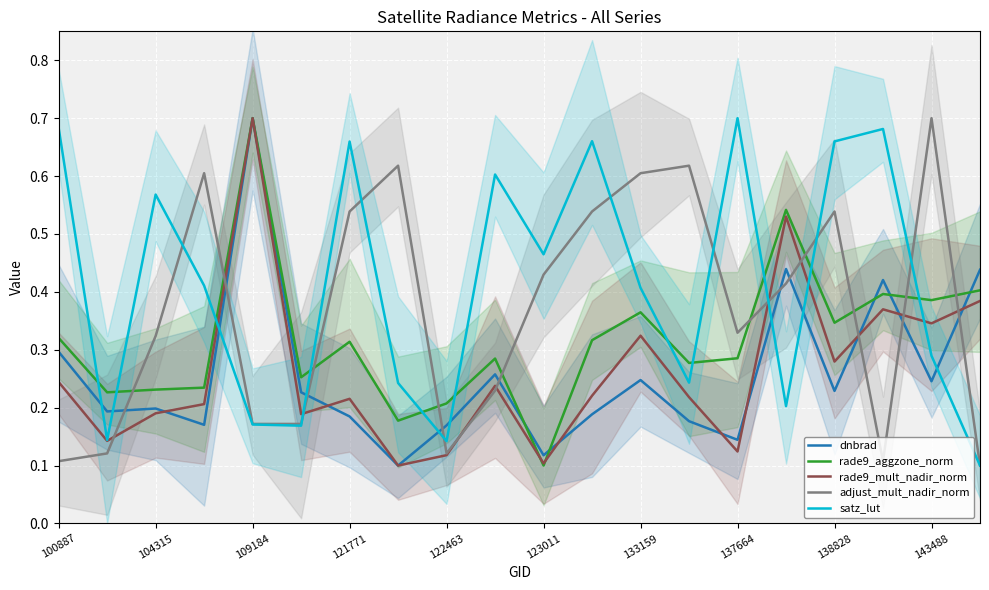

Count the number of data series in this chart.

5